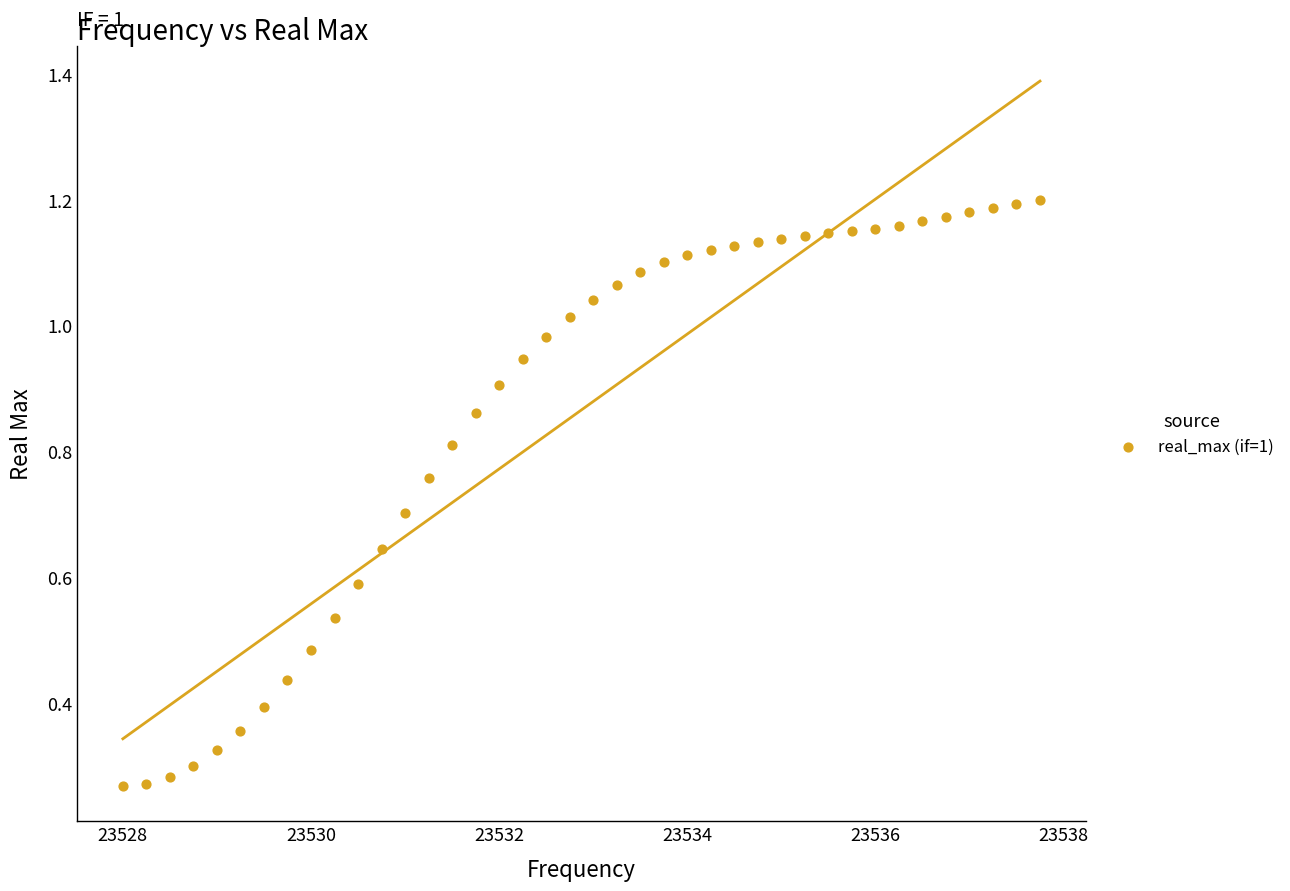

What is the range of X values (max minus min)?

9.8